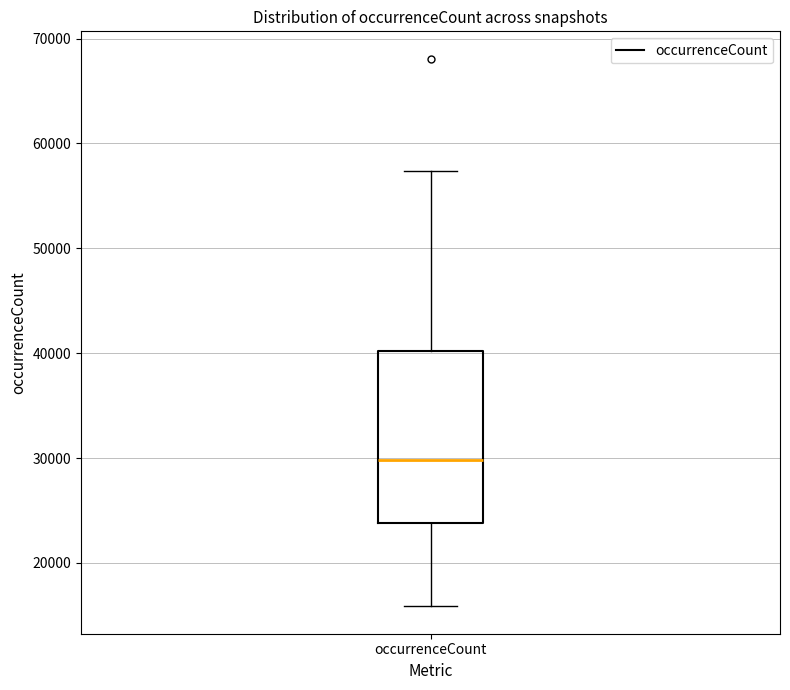

Transcribe this box plot: give where the median line is, the range the box spans, and where the two whiskers end, as read against the y-axis. The values are not printed on the chart, so give them approximately, as read against the axis.

median 30000, box 24000 to 40000, whiskers 16000 to 57000